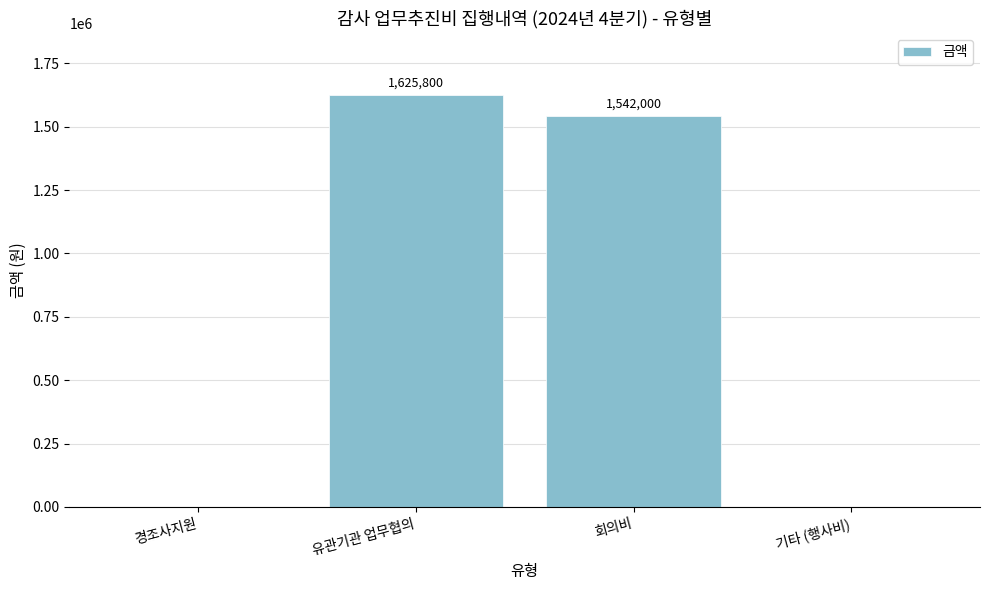

The chart shows a value of 800838 at 기타 (행사비). True or false?

False